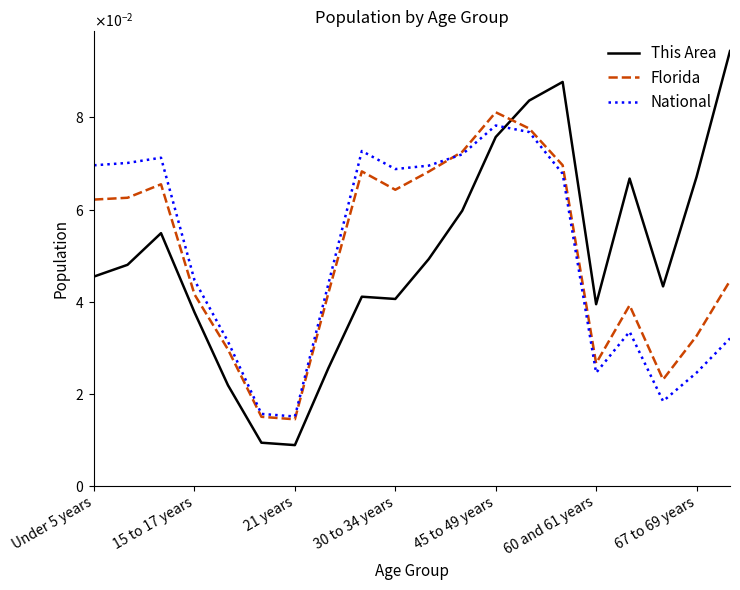

Does the chart display data point markers on the line(s)?

No